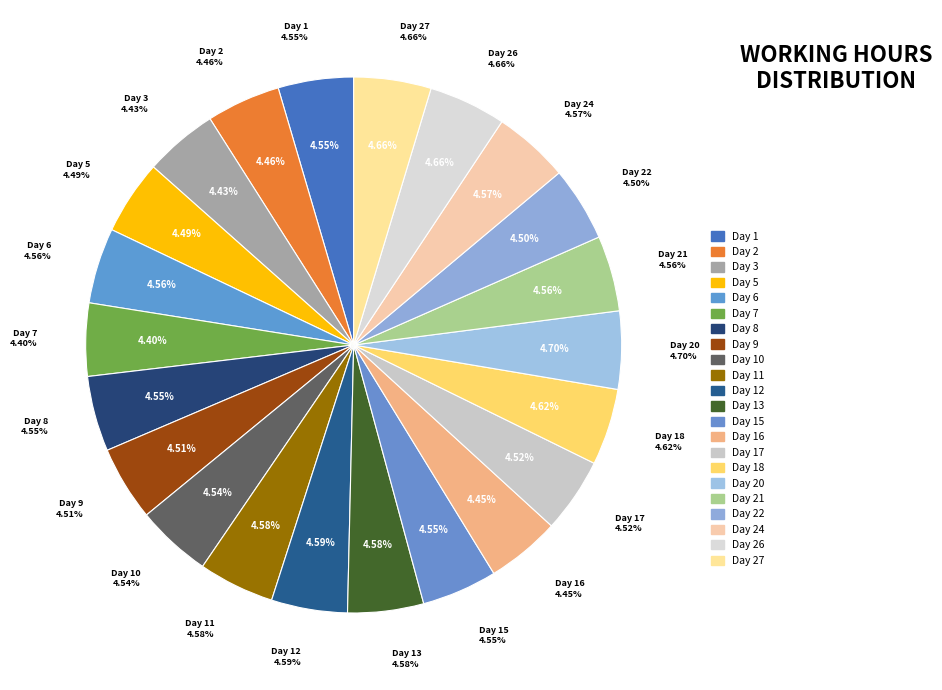

What percentage do Day 22 and Day 7 together represent?

8.9%